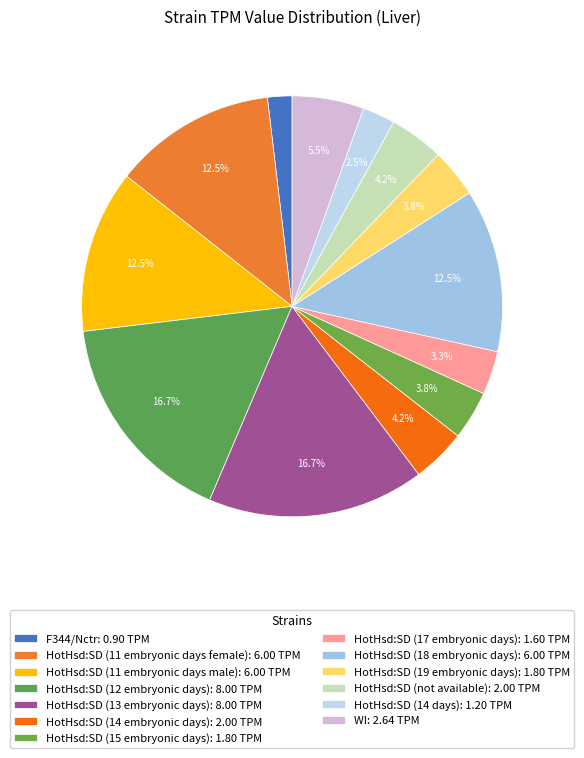

What is the largest slice in the pie chart?

HotHsd:SD (12 embryonic days)